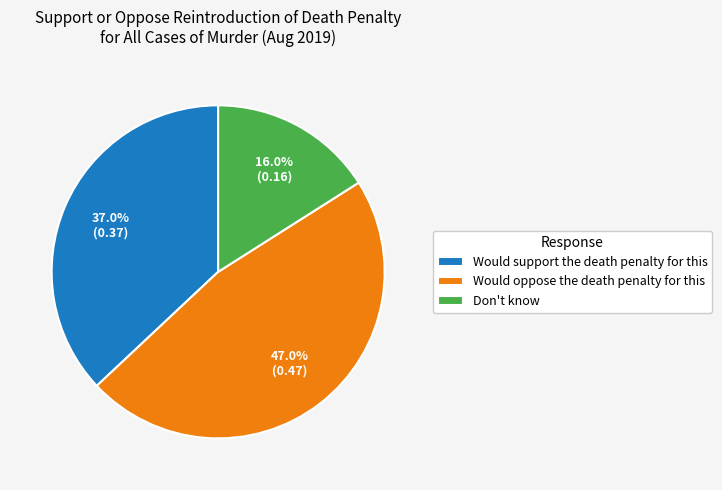

To the nearest percent, what percentage of the pie is Would oppose the death penalty for this?

47%